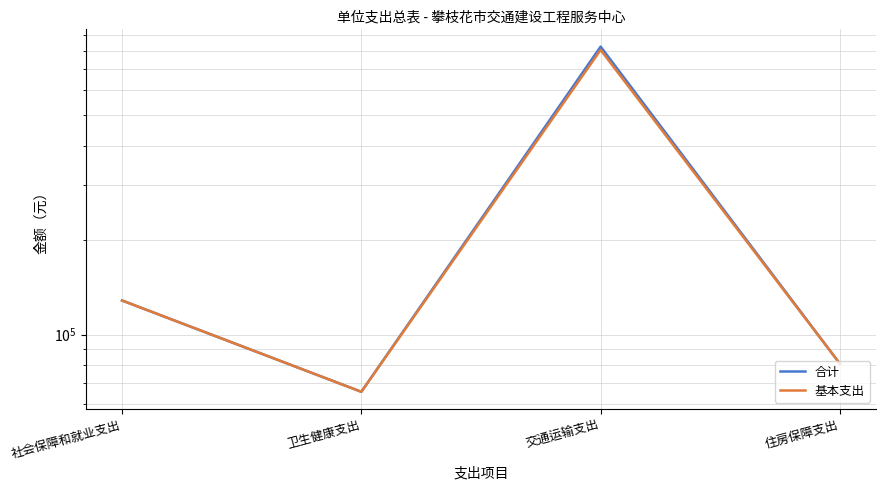

Reading left to right, list all the values displayed in this chart.

合计: 128418.4	65752.8	826280.1	80762.4
基本支出: 128418.4	65752.8	806280.1	80762.4